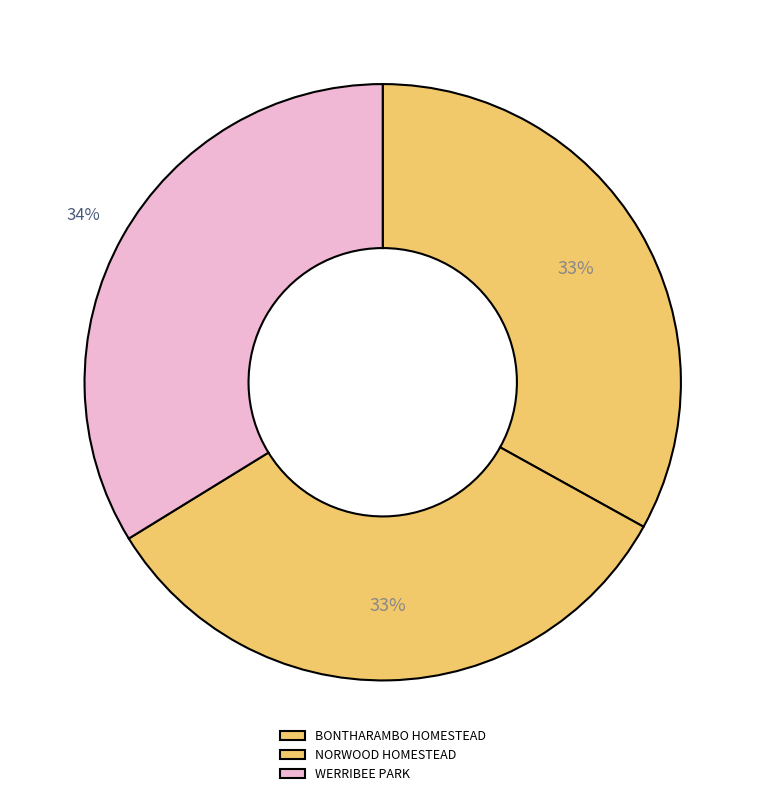

Which category has the biggest portion of the pie?

WERRIBEE PARK